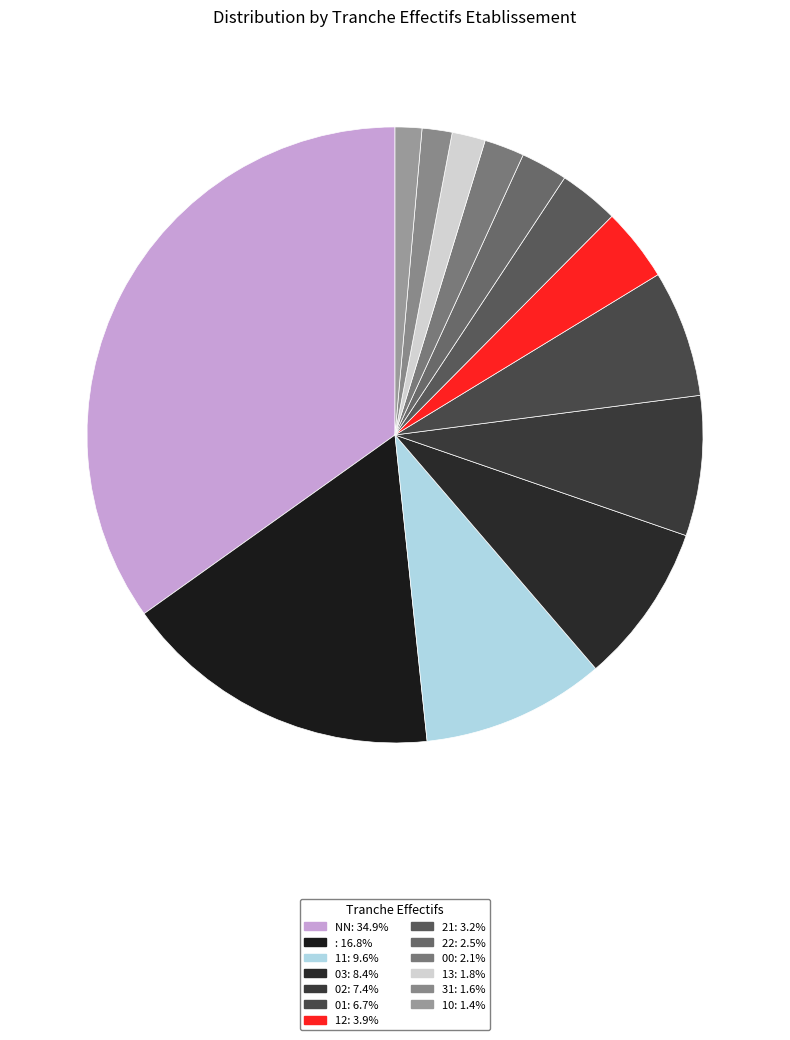

Does any single category account for the majority?

No